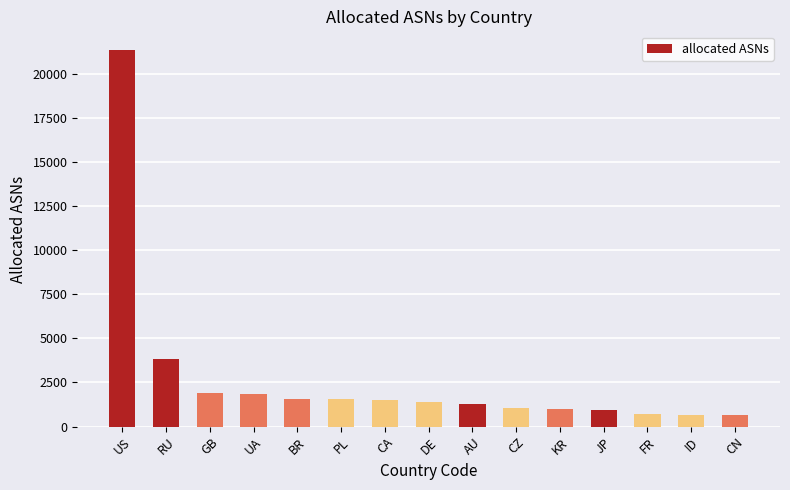

How many data points does each series have?

15